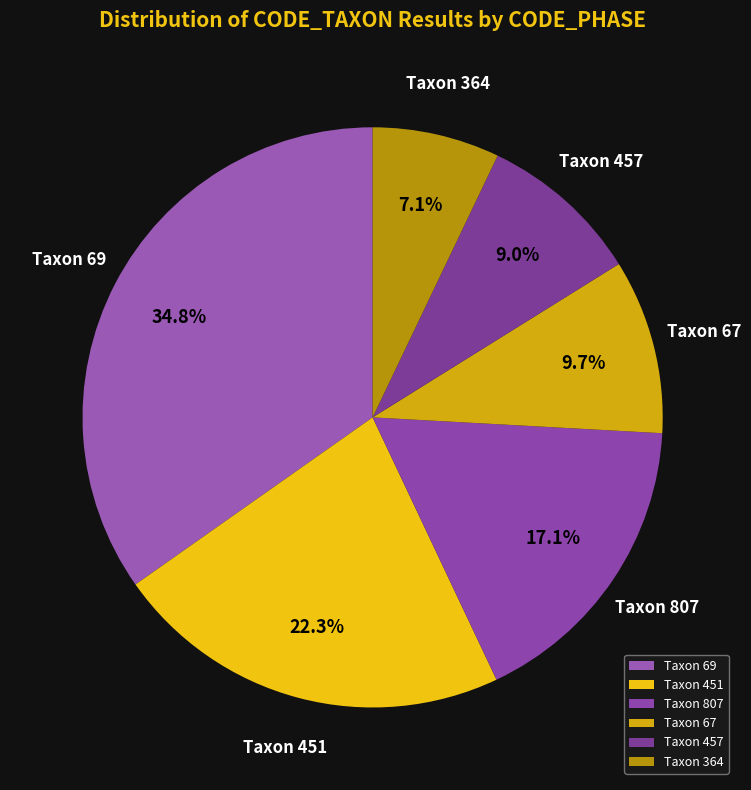

Rank the categories by value from highest to lowest.

Taxon 69, Taxon 451, Taxon 807, Taxon 67, Taxon 457, Taxon 364